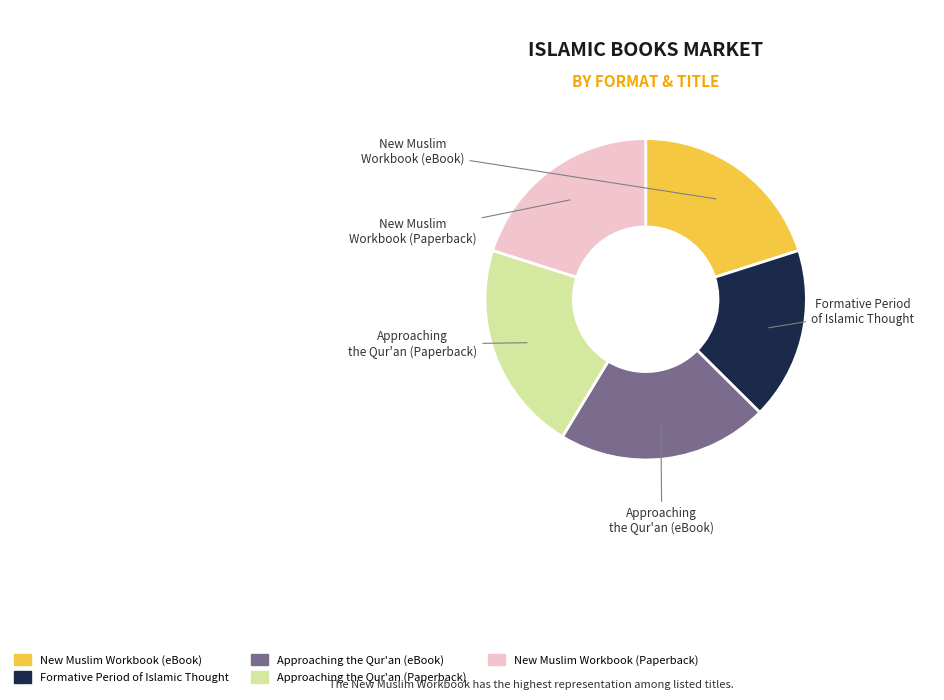

Is it true that New Muslim Workbook (eBook) is 15% of the pie?

False